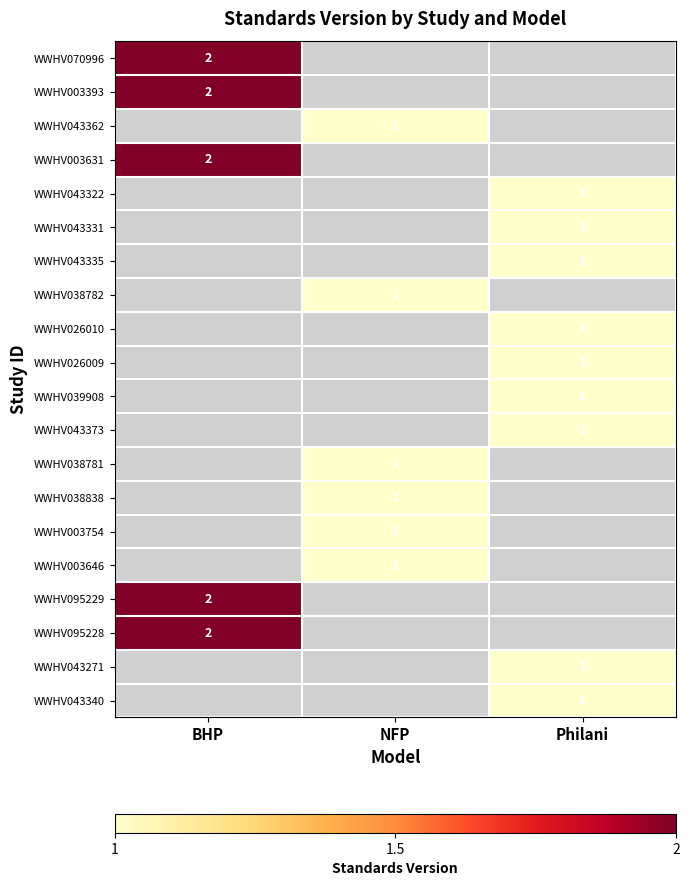

Count the number of categories in the chart.

3